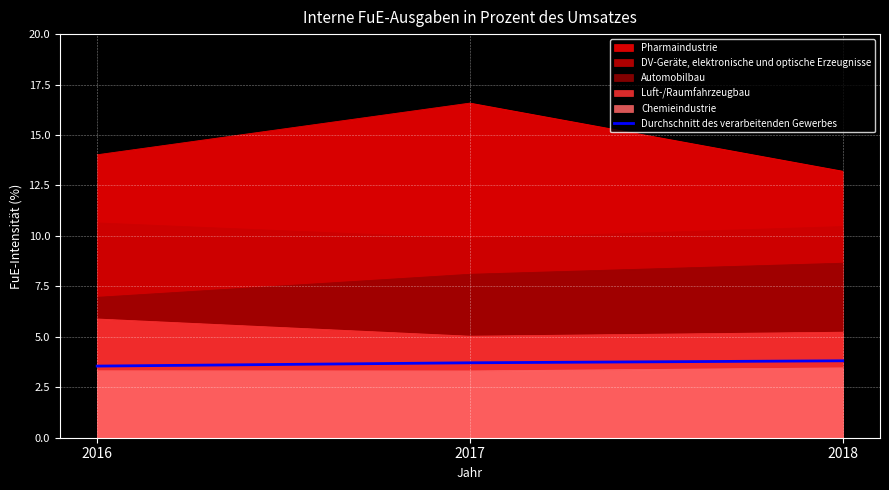

What is the smallest value displayed?

3.3